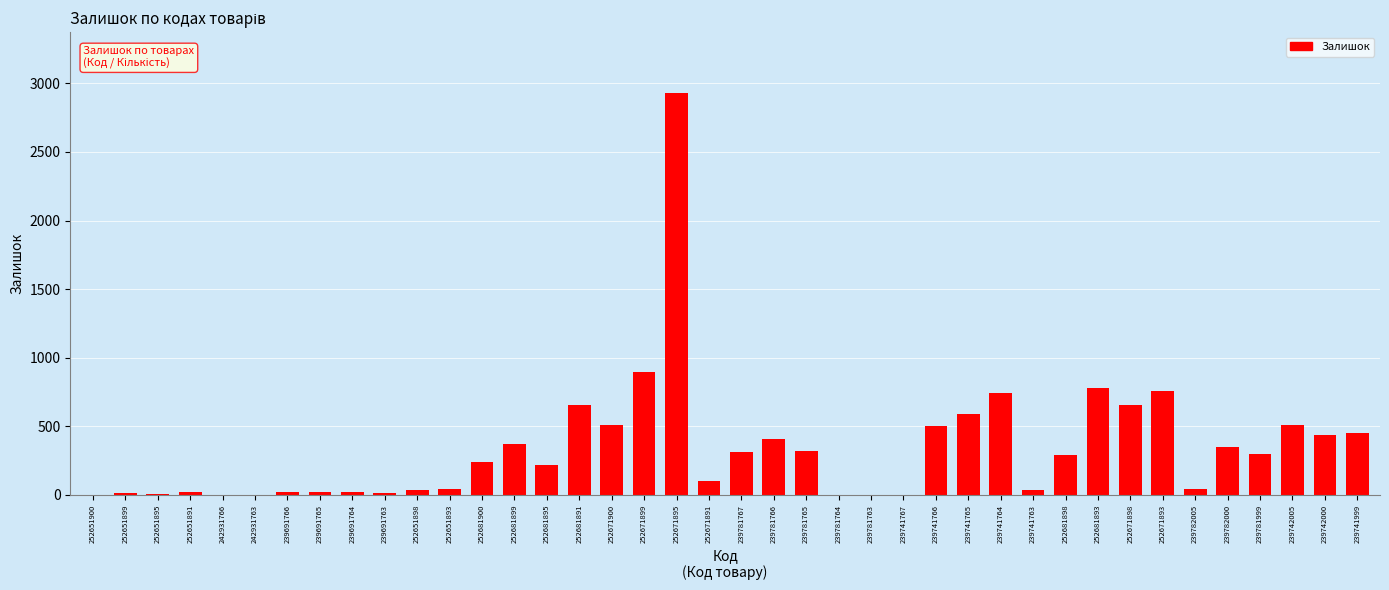

Is it true that the value at 239781765 is 318?

True